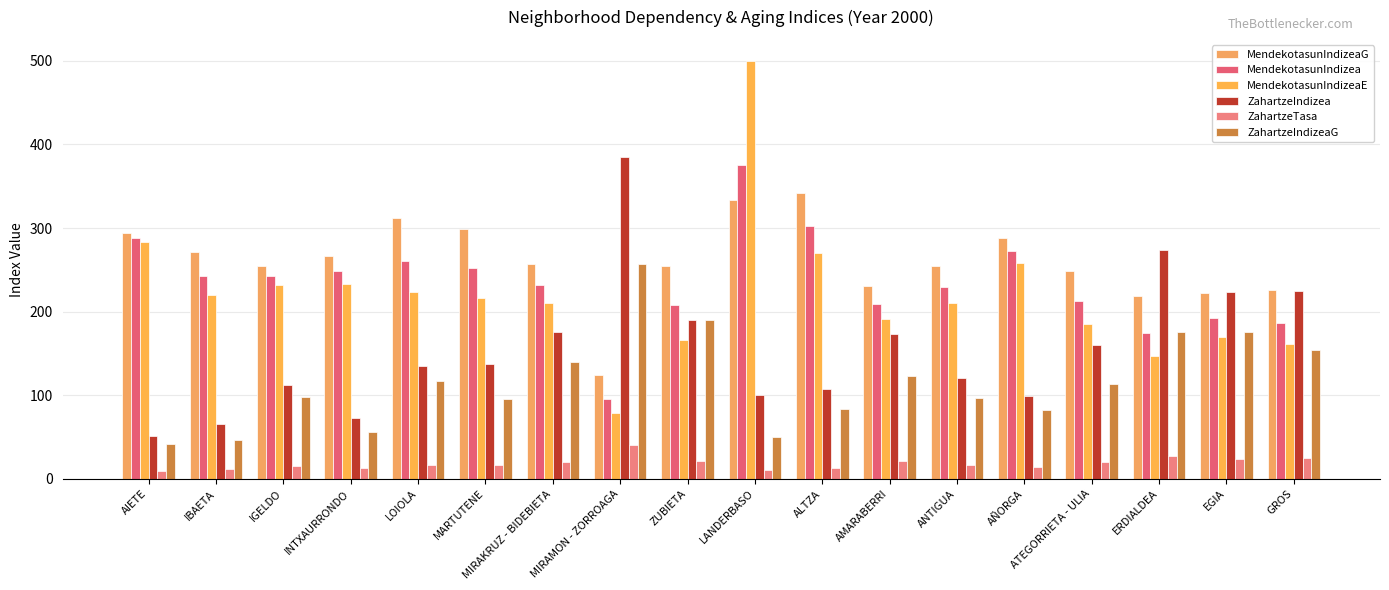

The ZahartzeIndizeaG series shows 83.6 at ALTZA. True or false?

True